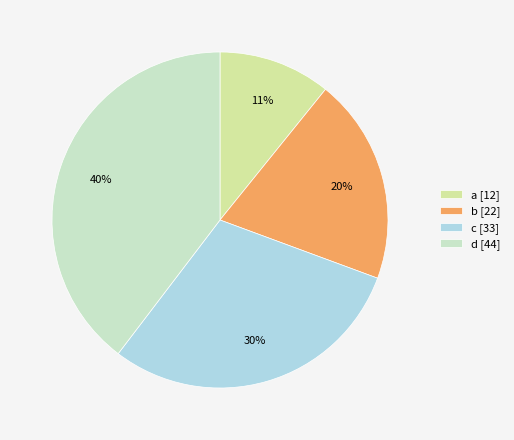

How many slices are in this pie chart?

4